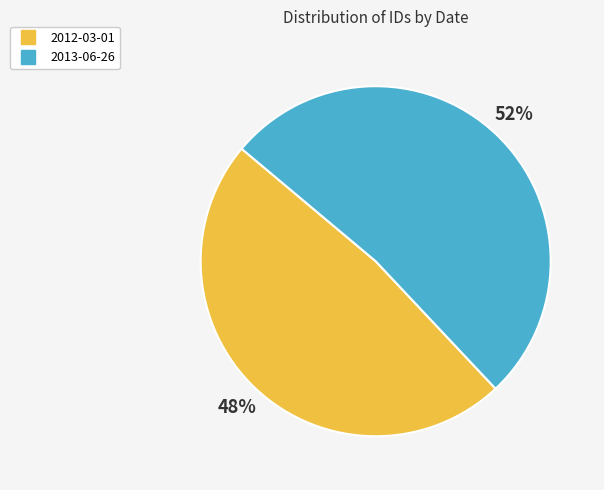

Is the sum of 2013-06-26 and 2012-03-01 greater than half?

Yes